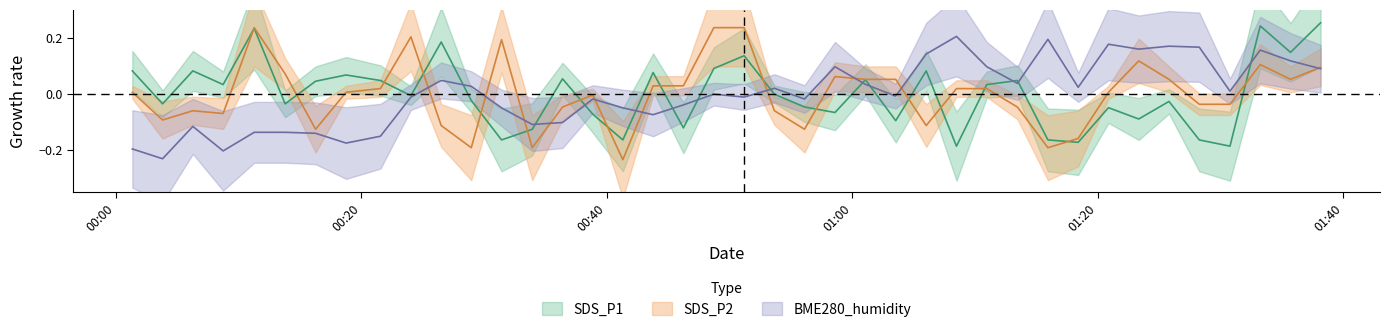

Rank the series by their maximum value, from lowest to highest.

BME280_humidity, SDS_P2, SDS_P1